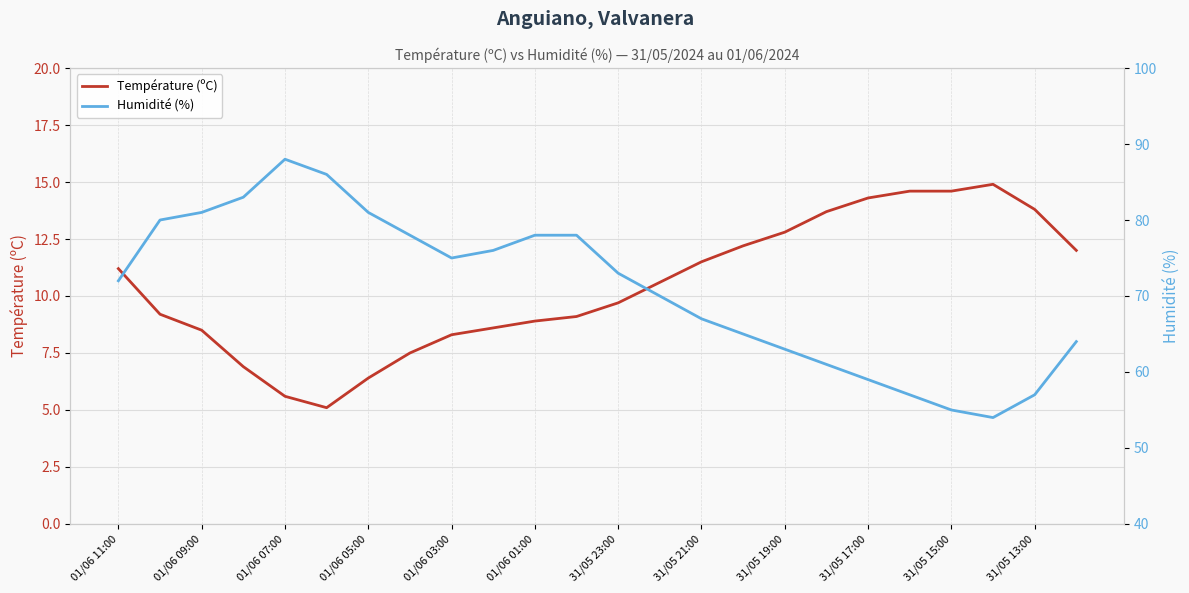

Where does the Température (ºC) series first go above 10?

01/06 11:00